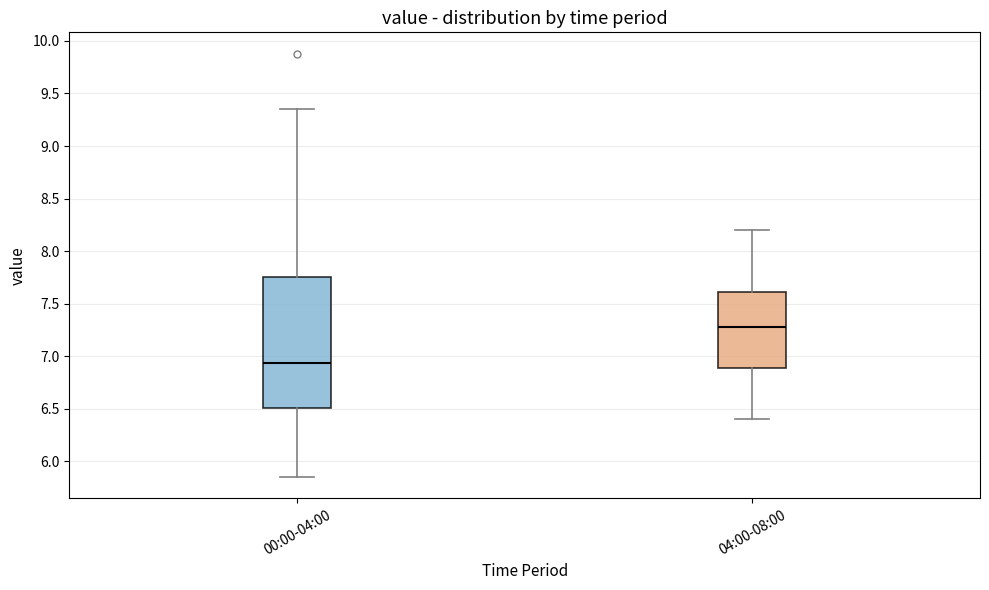

Reading left to right, read every box against the y-axis: the position of its median line, the range the box covers, and the ends of its whiskers. The values are not printed on the chart, so give them approximately, as read against the axis.

00:00-04:00: median 6.95, box 6.50 to 7.75, whiskers 5.85 to 9.35
04:00-08:00: median 7.30, box 6.90 to 7.60, whiskers 6.40 to 8.20